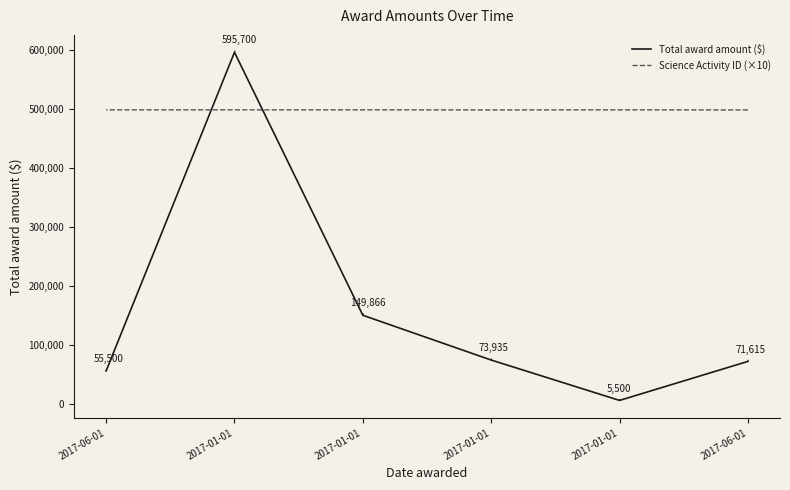

How many lines are shown in the chart?

2